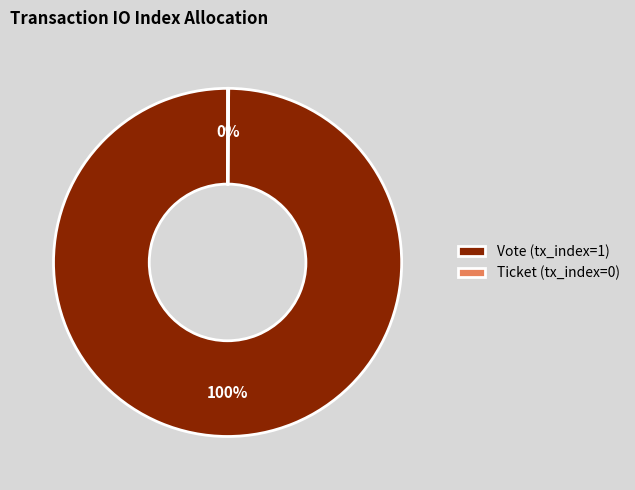

Does Vote (tx_index=1) represent more than half of the total?

Yes